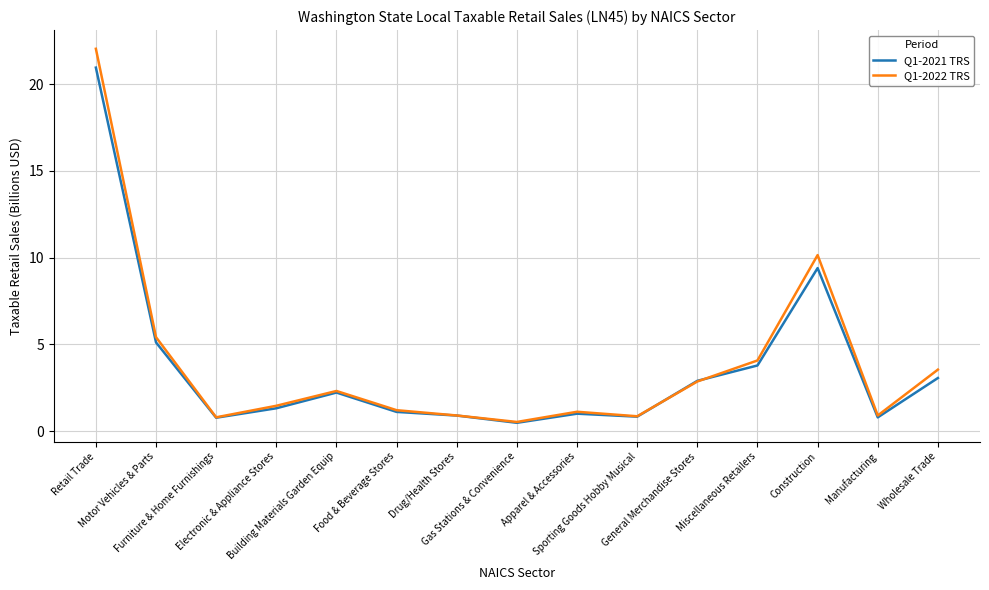

List the series in order of their peak value, lowest first.

Q1-2021 TRS, Q1-2022 TRS